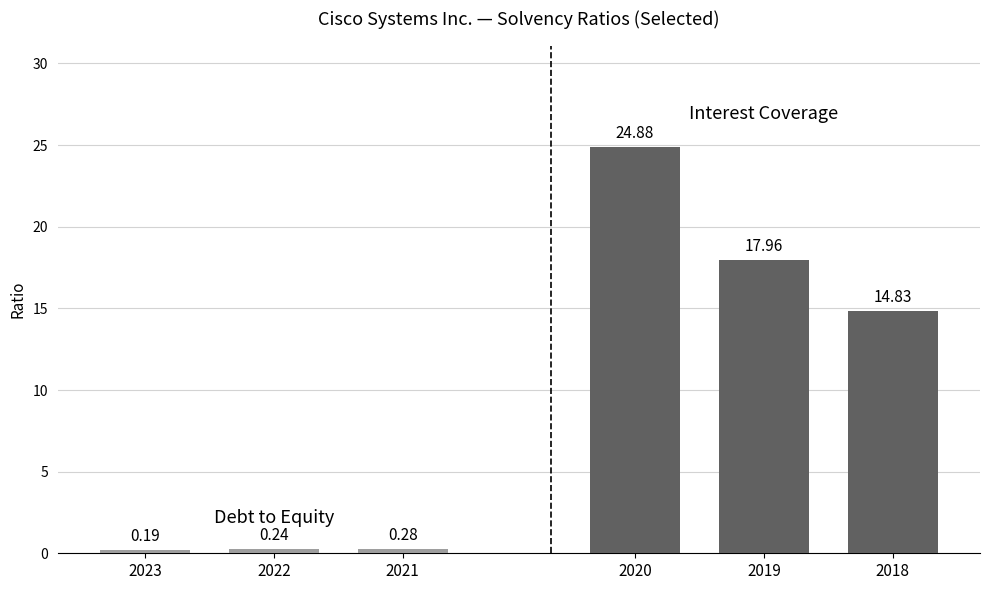

The Debt to Equity series shows 0.2 at 2021. True or false?

False